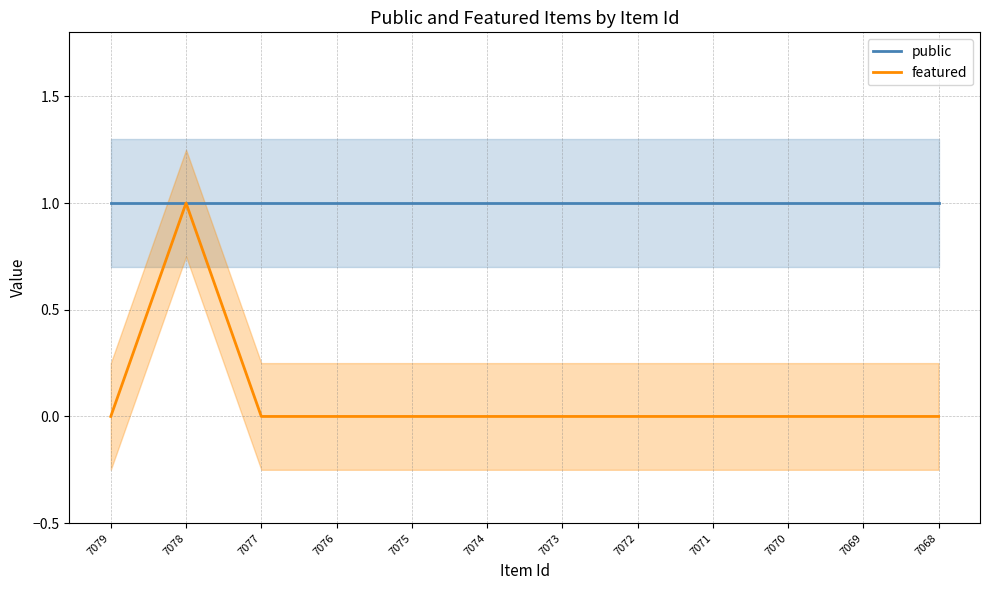

What are all the series names shown in the legend?

public, featured